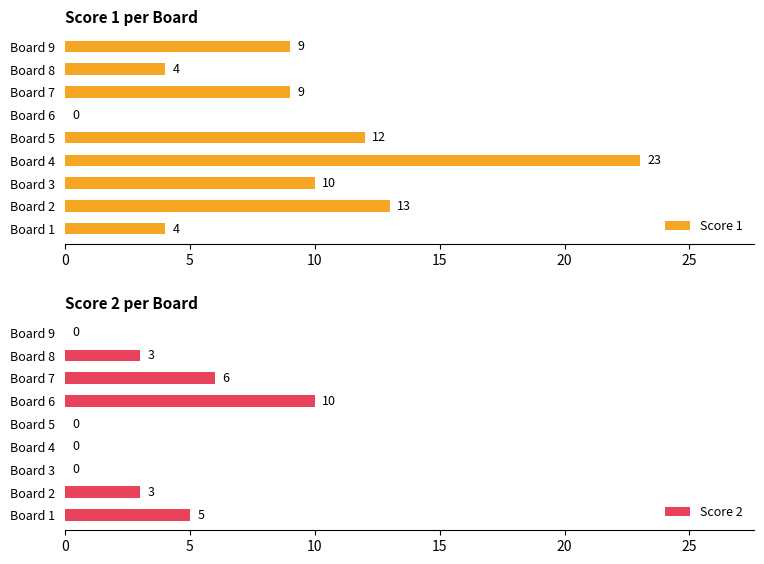

What are all the series names shown in the legend?

Score 1, Score 2